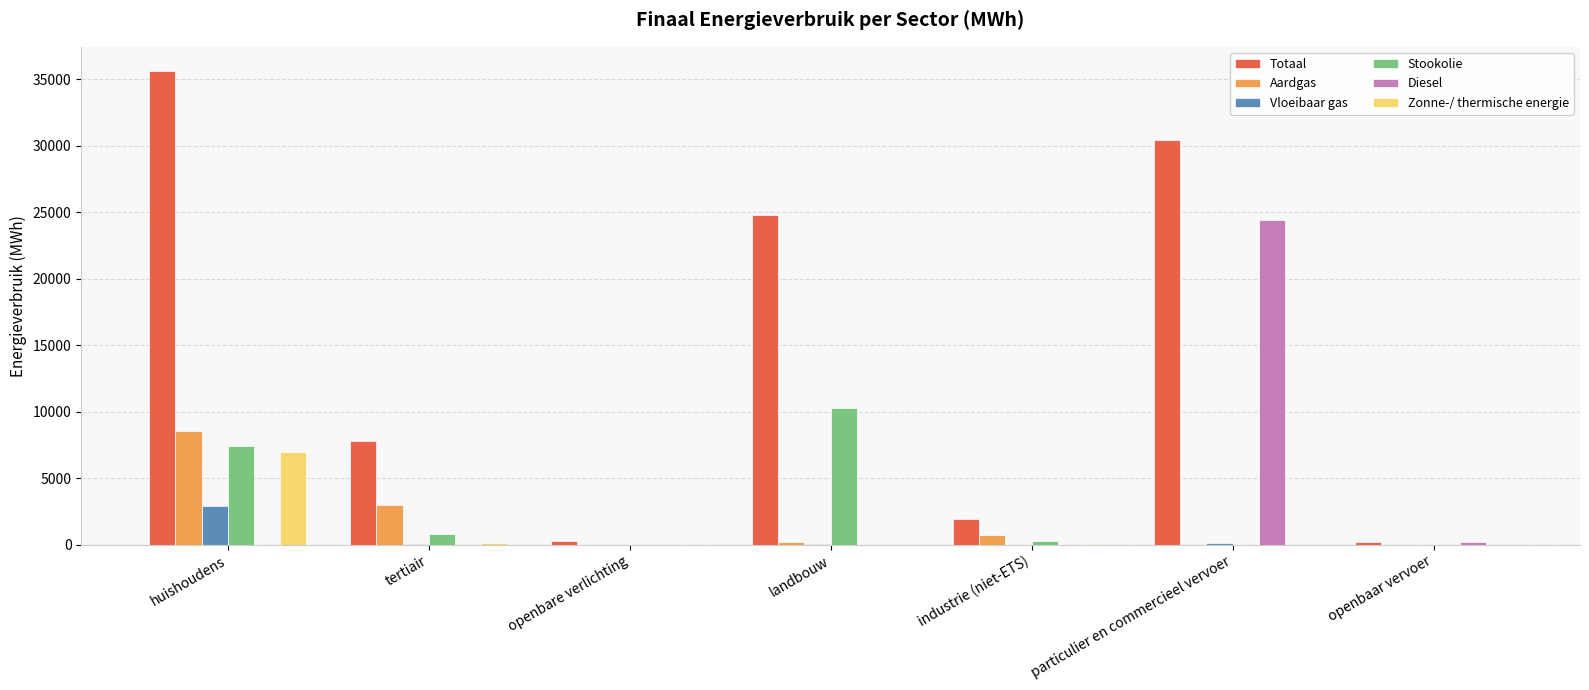

What is the sum of the Totaal values at openbare verlichting and tertiair?

8048.1